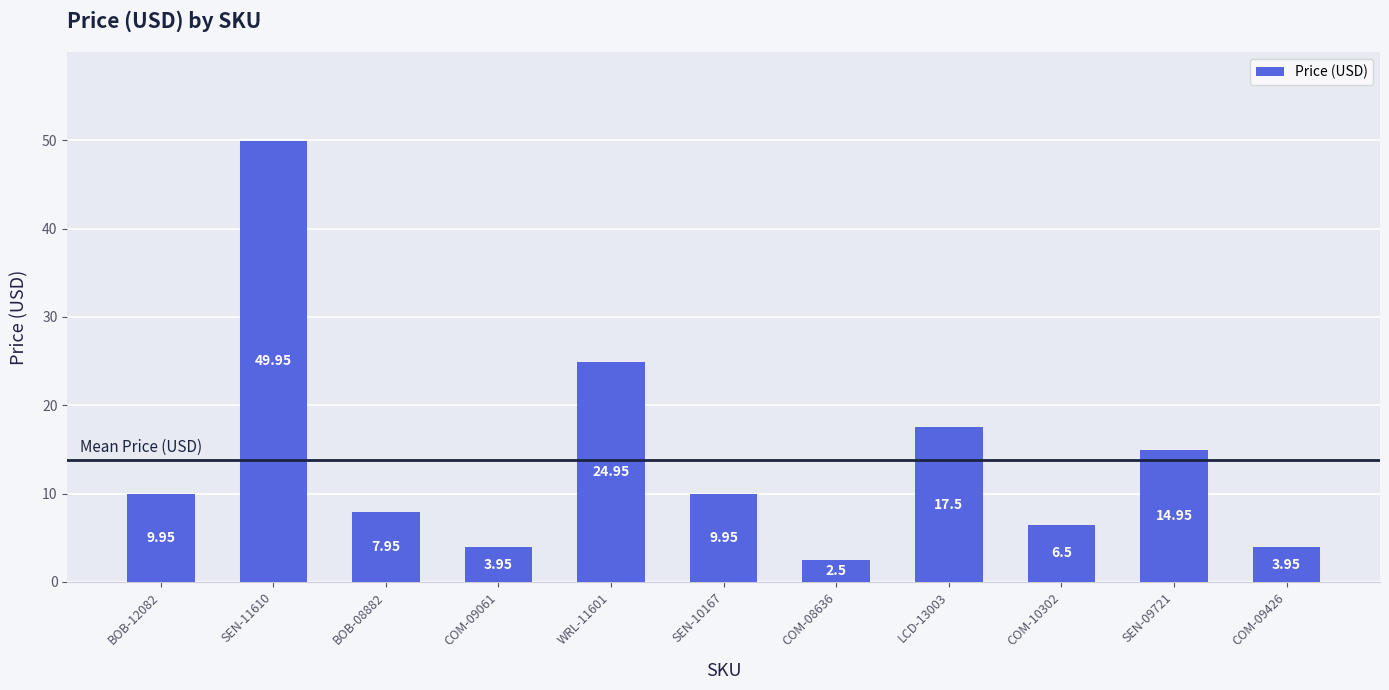

Approximately how many times larger is the value at SEN-11610 compared to COM-08636?

20.0